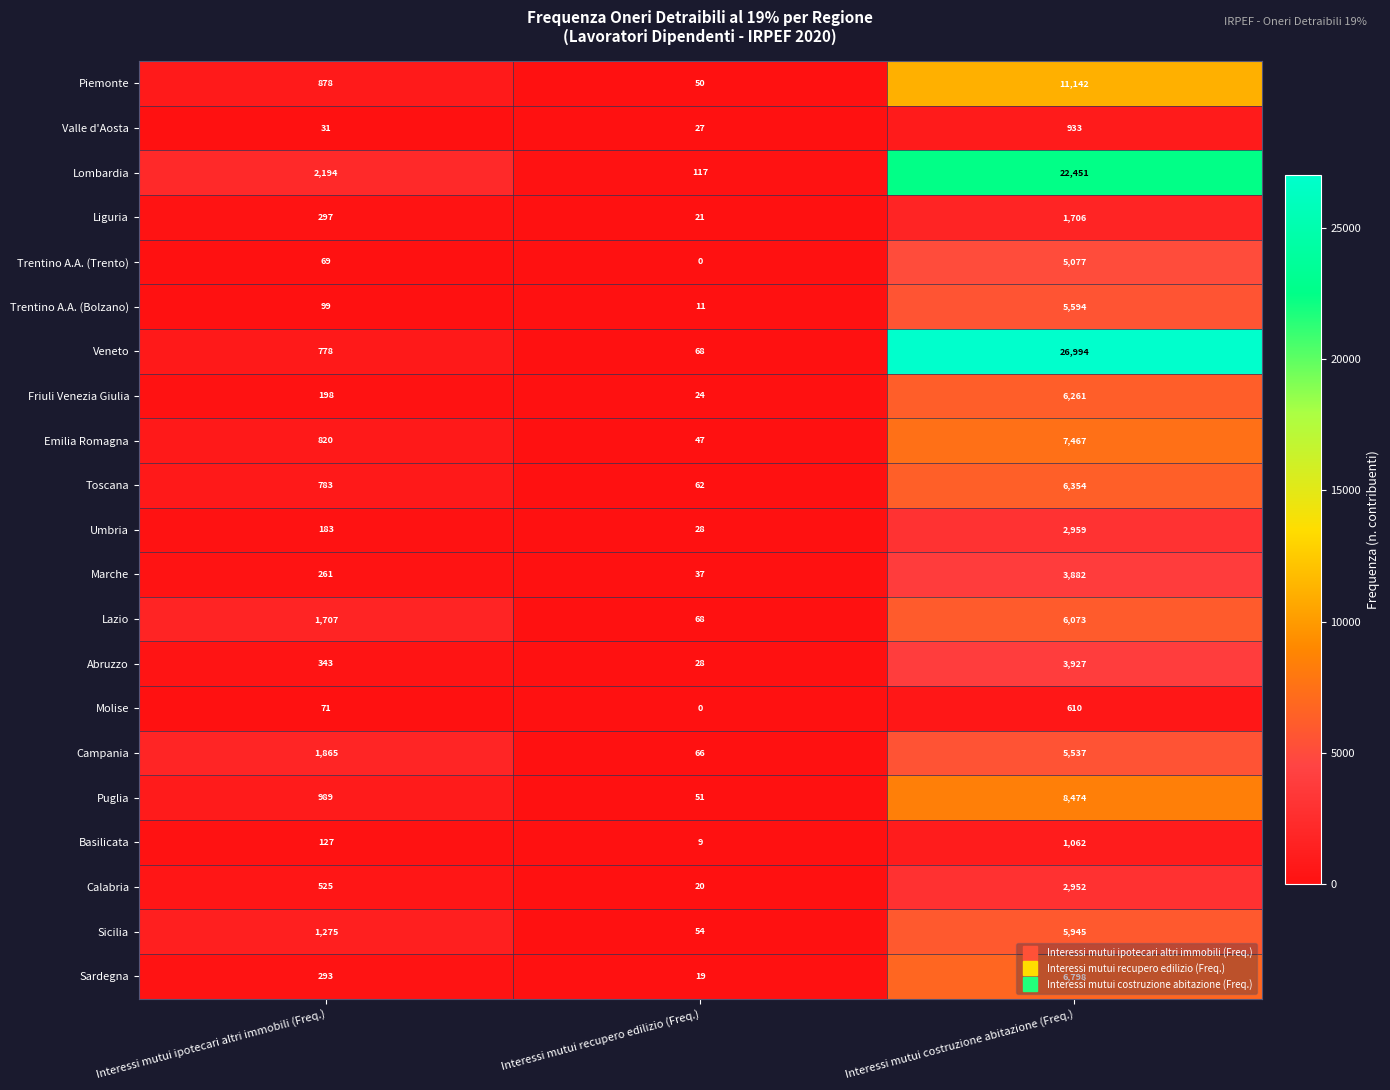

Rank the series by their maximum value, from lowest to highest.

Molise, Valle d'Aosta, Basilicata, Liguria, Calabria, Umbria, Marche, Abruzzo, Trentino A.A. (Trento), Campania, Trentino A.A. (Bolzano), Sicilia, Lazio, Friuli Venezia Giulia, Toscana, Sardegna, Emilia Romagna, Puglia, Piemonte, Lombardia, Veneto